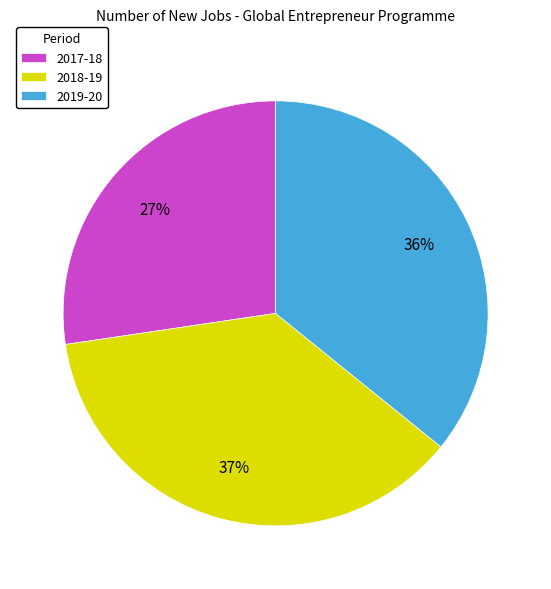

The 2018-19 slice represents 23% of the pie. True or false?

False